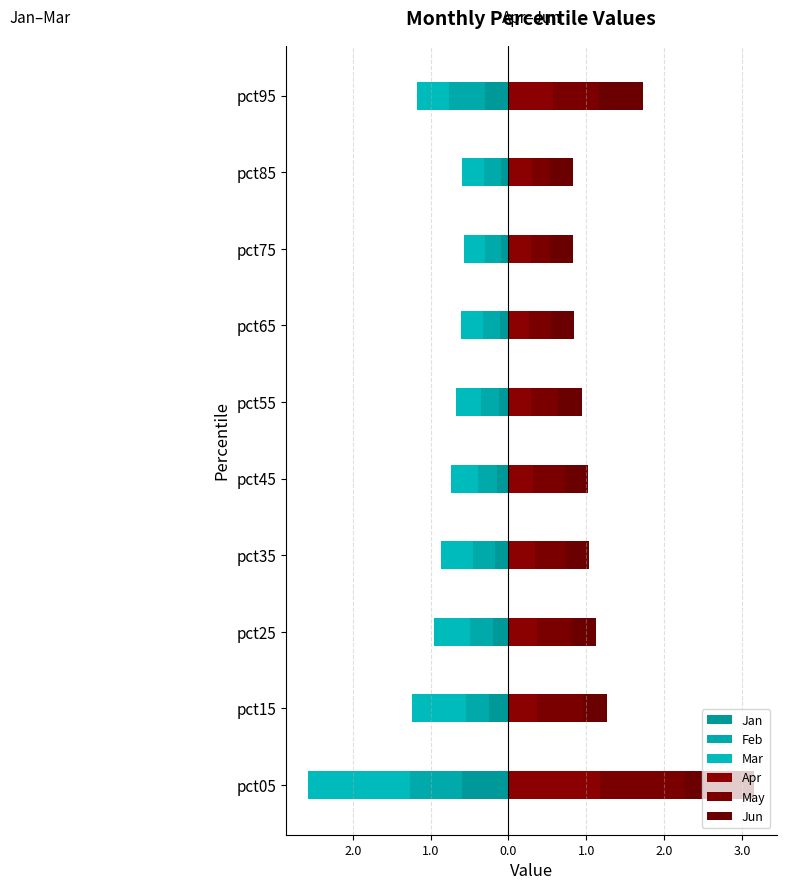

The value of Apr at pct25 is 0.4. True or false?

True